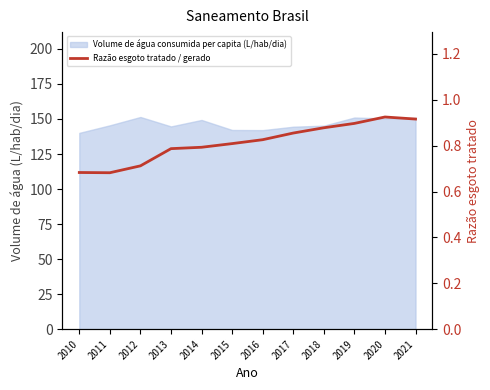

Is it true that the value at 2021 is 1.2?

False